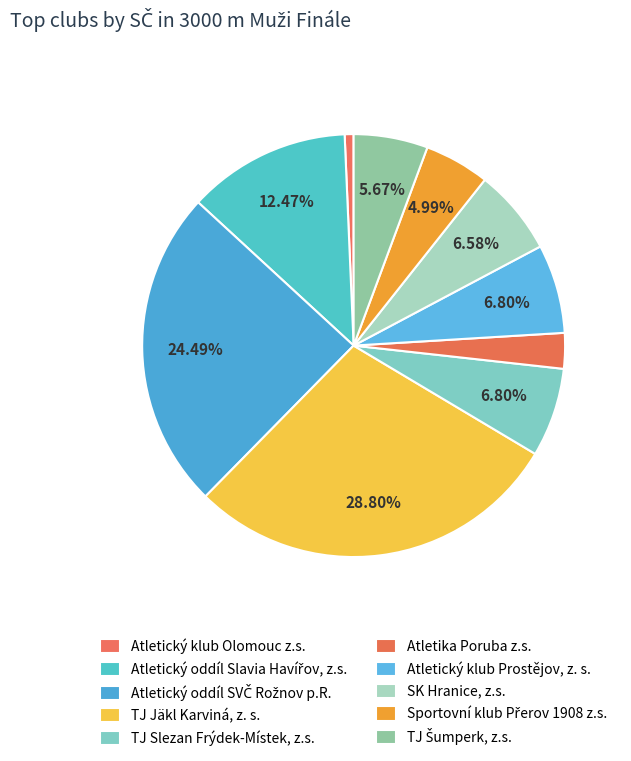

To the nearest percent, what is the combined percentage of Atletický oddíl SVČ Rožnov p.R. and TJ Slezan Frýdek-Místek, z.s.?

31%